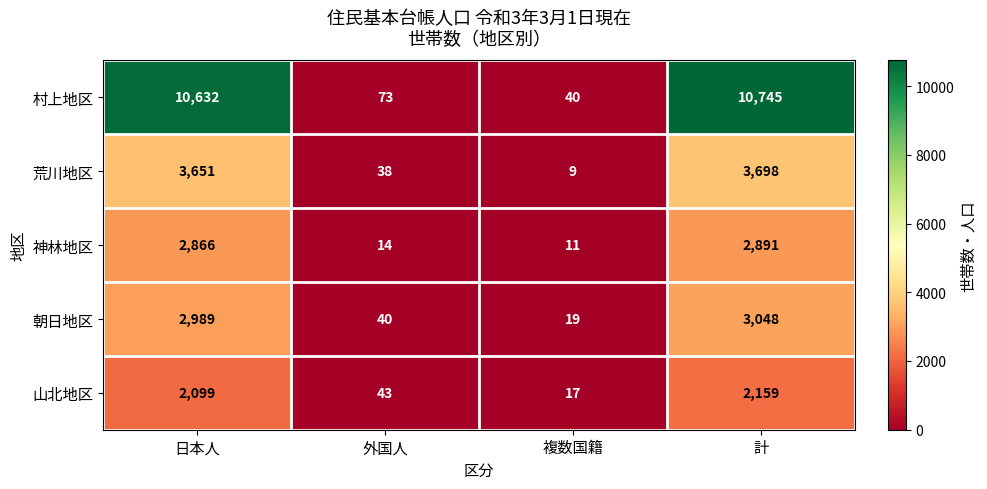

What is the difference between the maximum and minimum values in the 山北地区 series?

2142